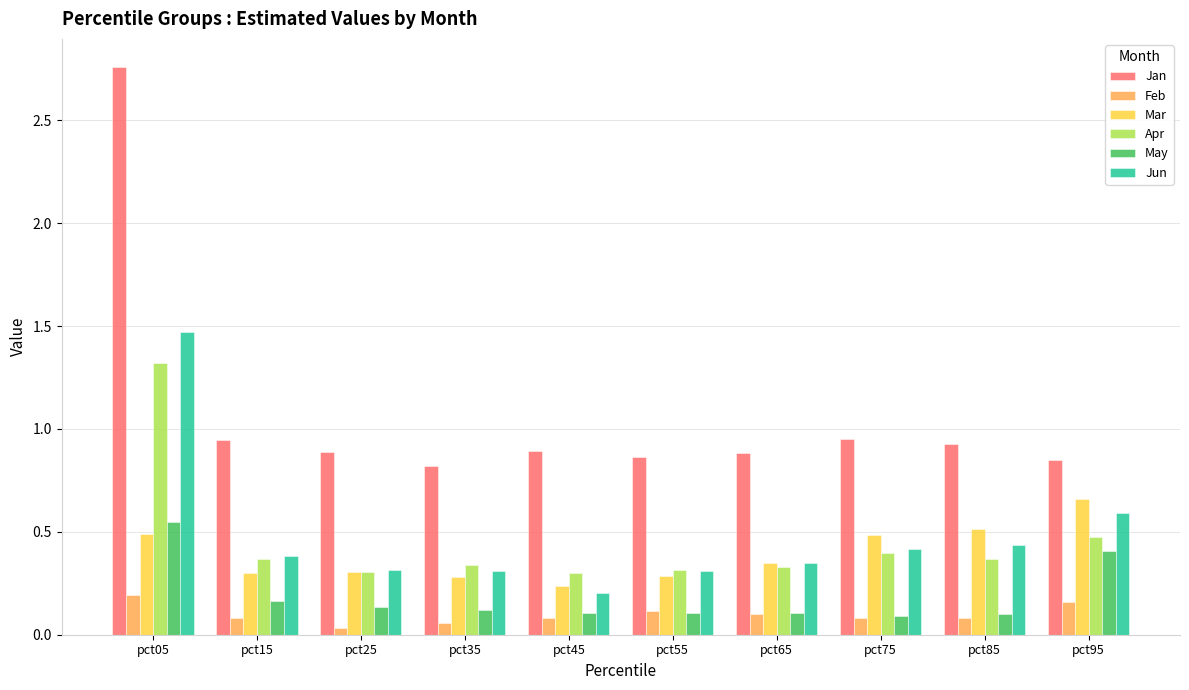

How many bars are there in total?

60